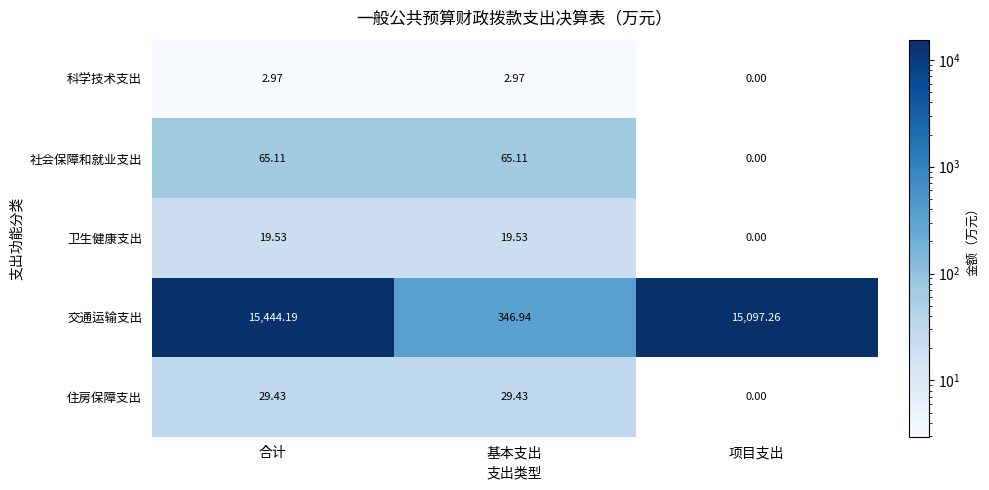

At which category is the sum across all series the highest?

合计